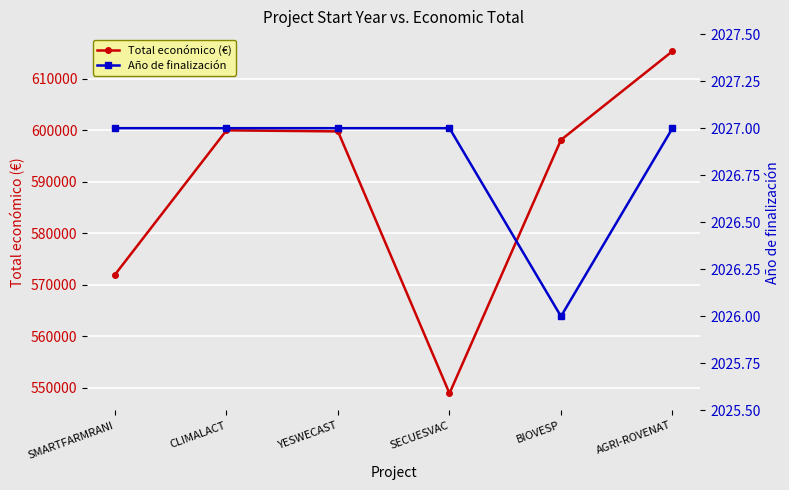

The Año de finalización series shows 2026 at BIOVESP. True or false?

True